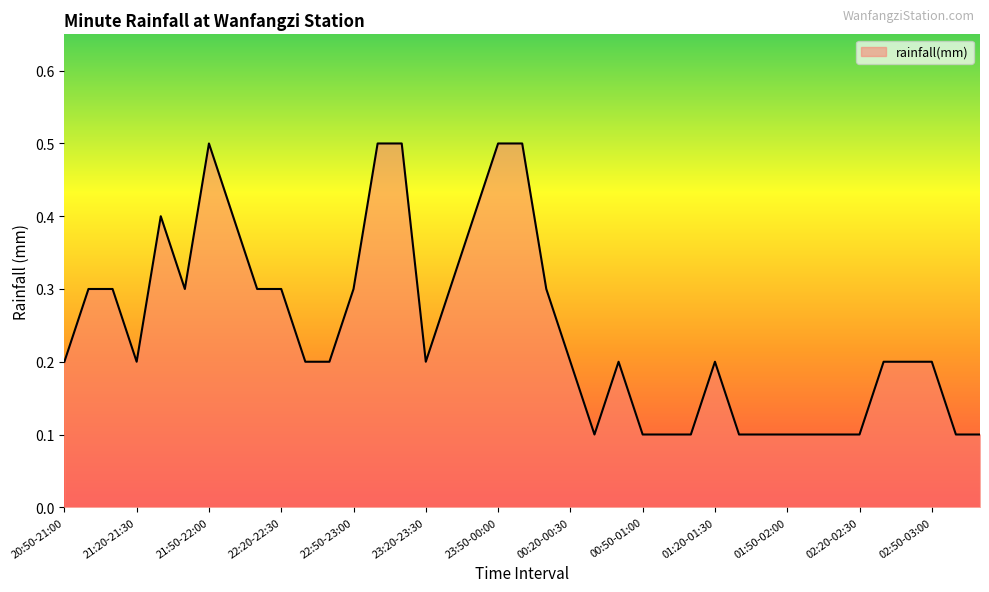

What is the maximum value shown in the chart?

0.5